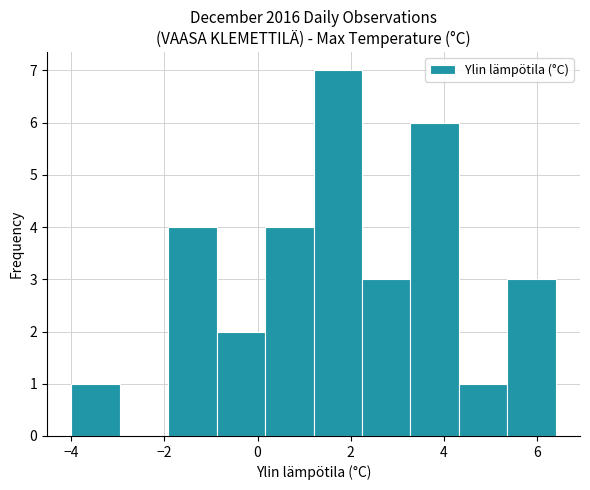

Over which range of the x-axis is the bar tallest?

1.20 to 2.24